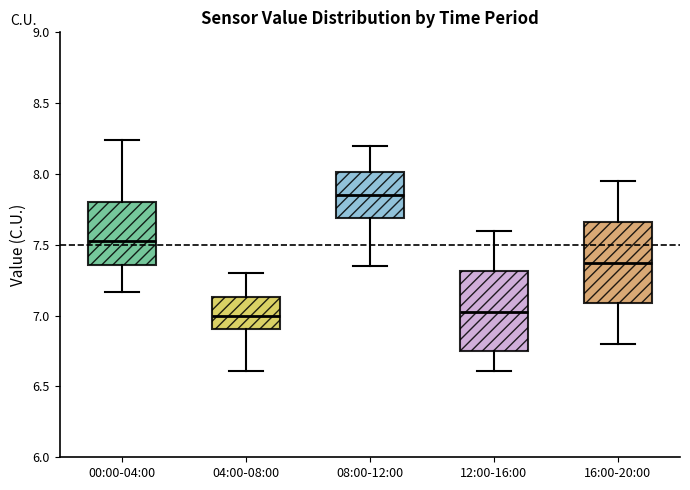

Which box's median line is the highest?

08:00-12:00